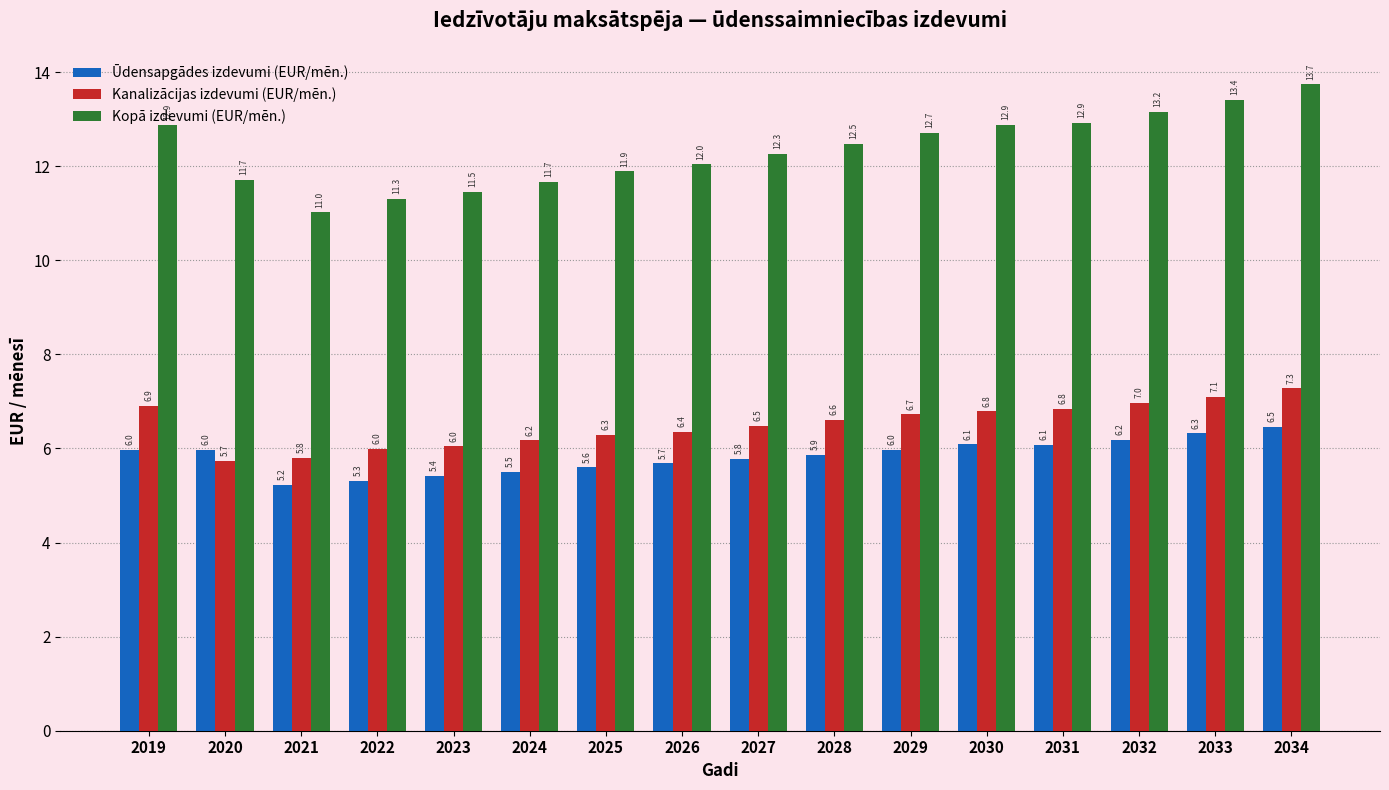

The value of Kanalizācijas izdevumi (EUR/mēn.) at 2031 is 10.5. True or false?

False